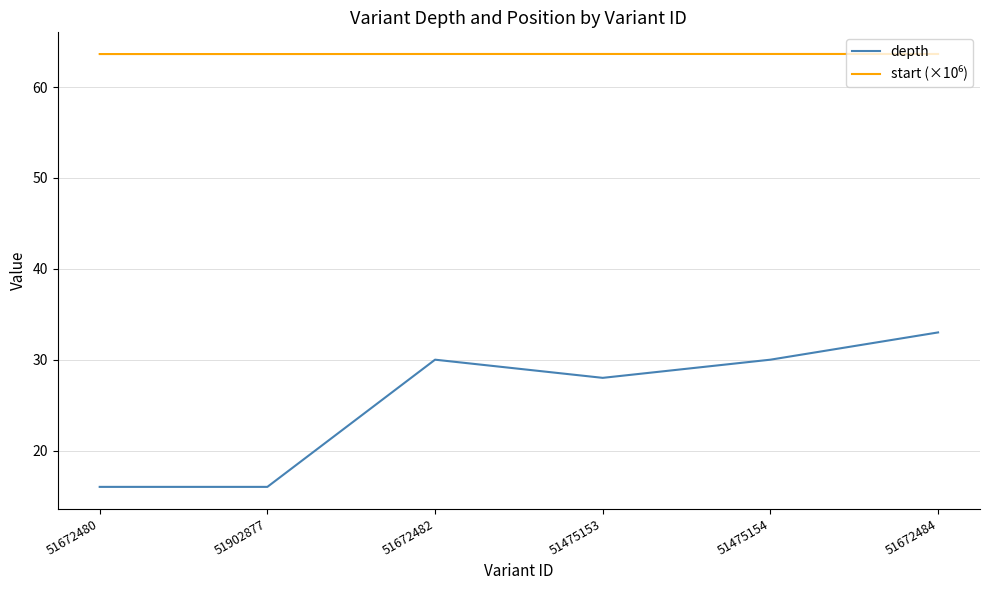

Where is depth nearest to the value 24?

51475153